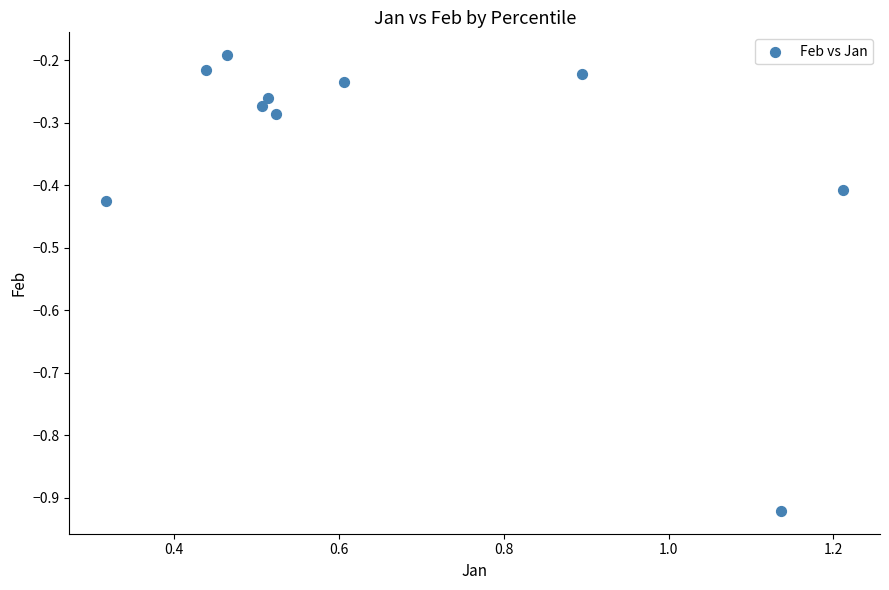

What is the range of Y values (max minus min)?

0.7